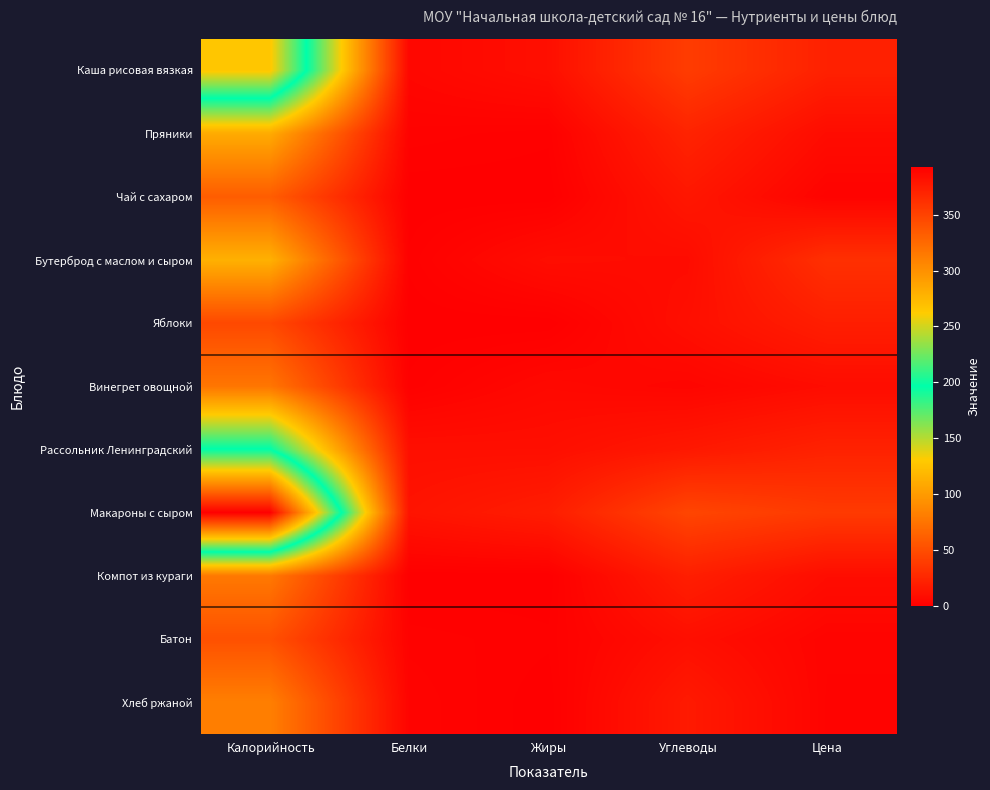

Which has a higher value, Белки or Цена?

Цена